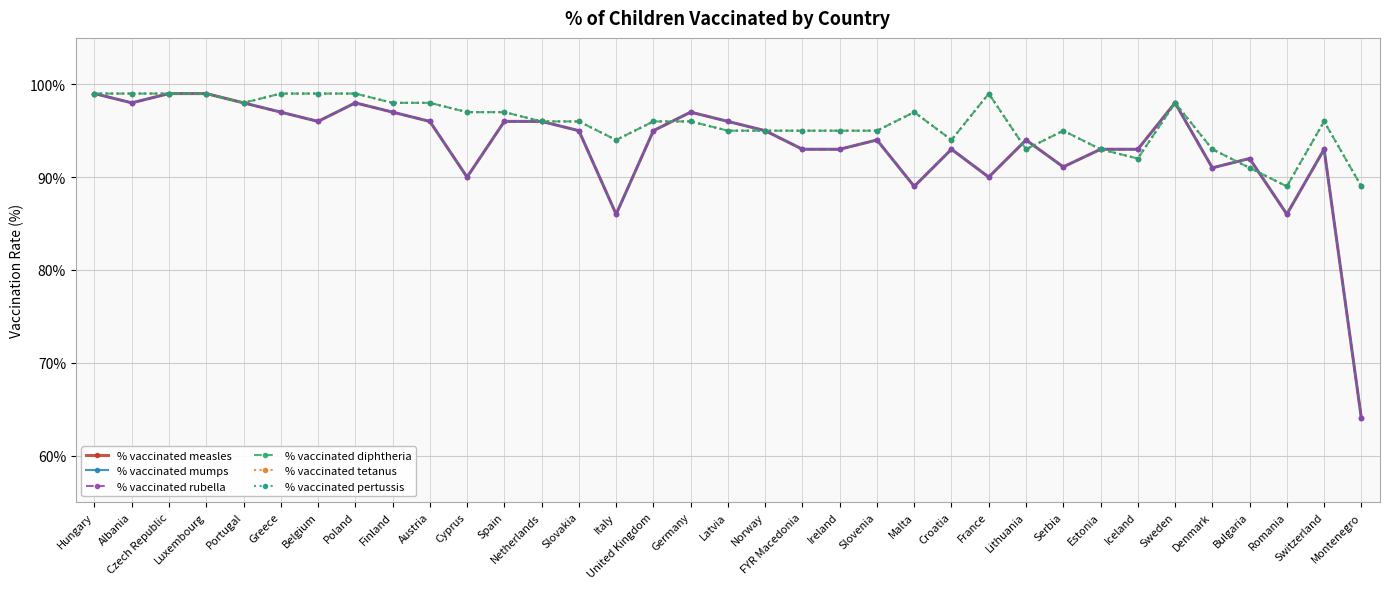

What is the spread (max minus min) of values at United Kingdom?

1.0